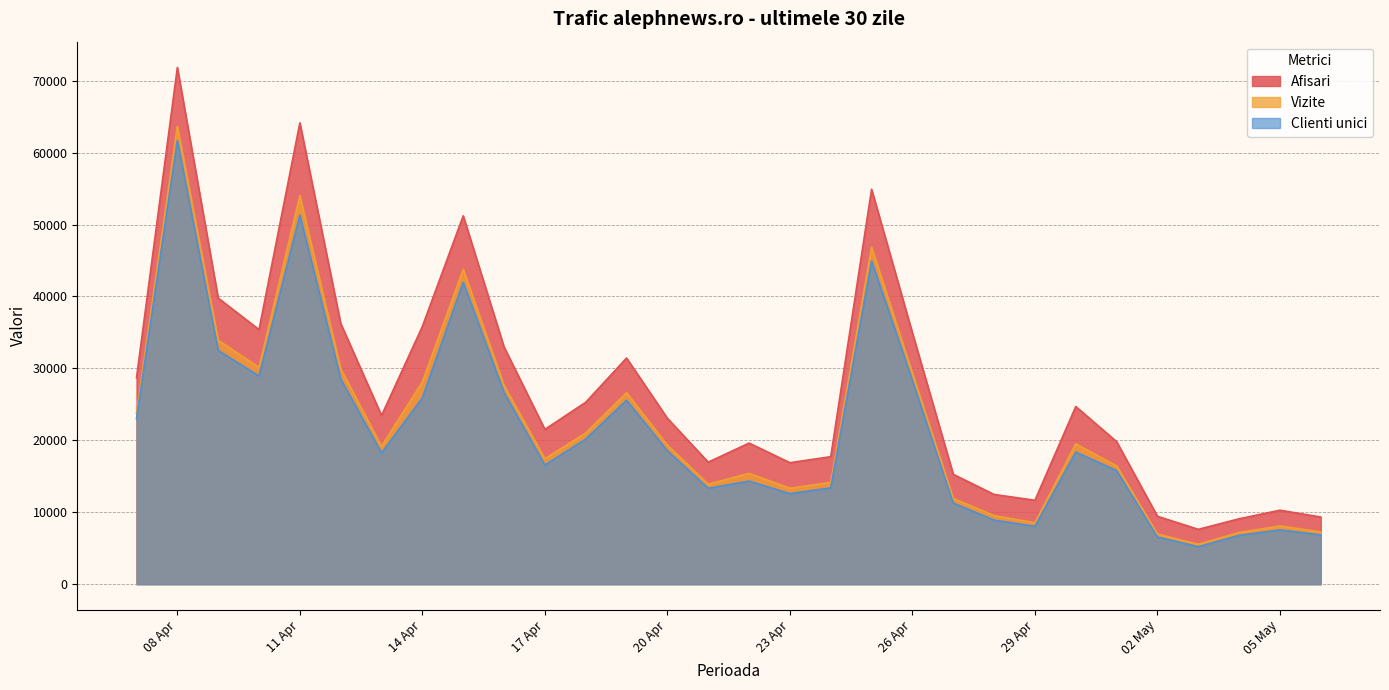

True or false: Afisari and Vizite intersect in this chart.

False